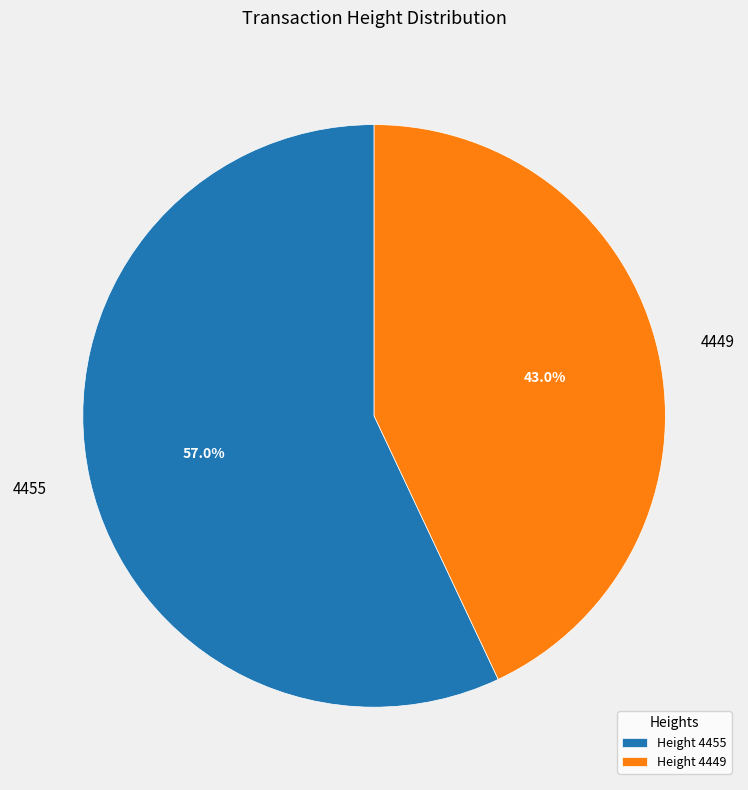

How many segments does this pie chart have?

2